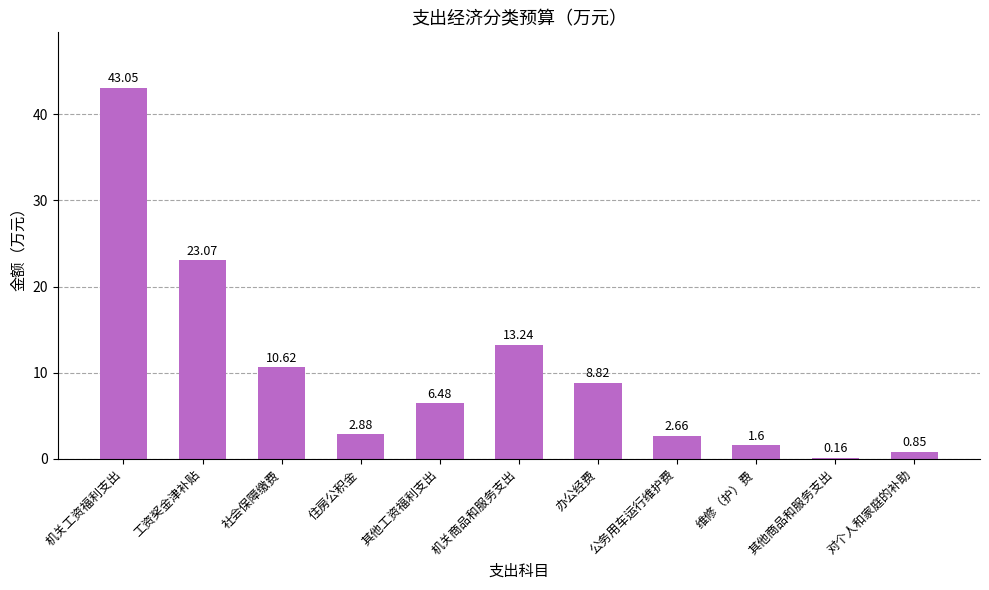

What is the change in value from 公务用车运行维护费 to 对个人和家庭的补助?

-1.8